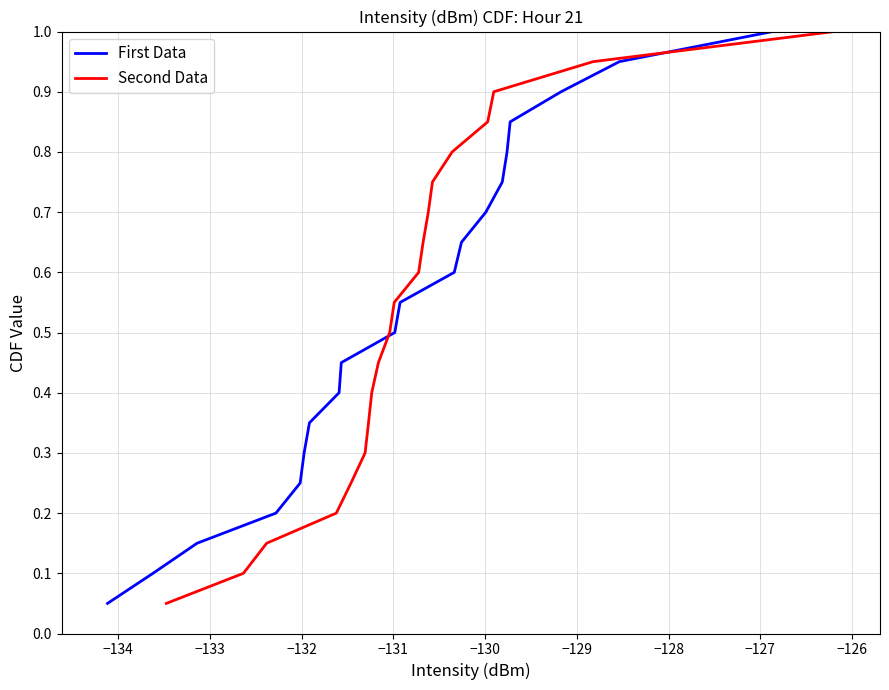

How many categories are shown in the chart?

20